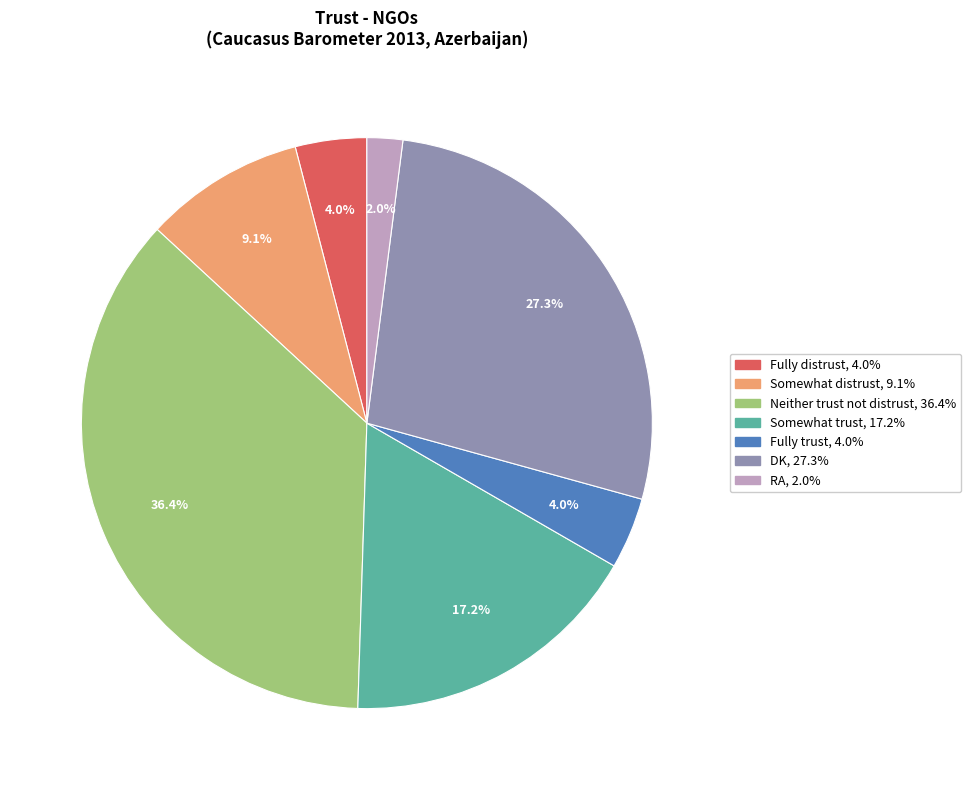

Between Fully trust and Somewhat distrust, which is larger?

Somewhat distrust